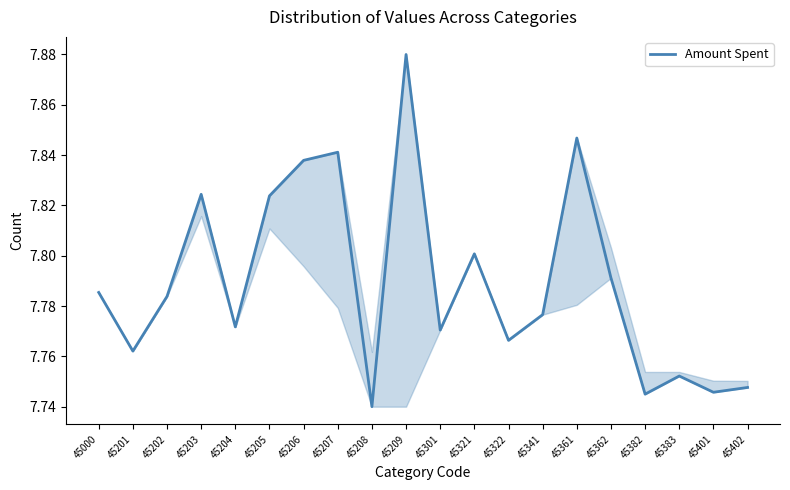

Does the chart display data point markers on the line(s)?

No